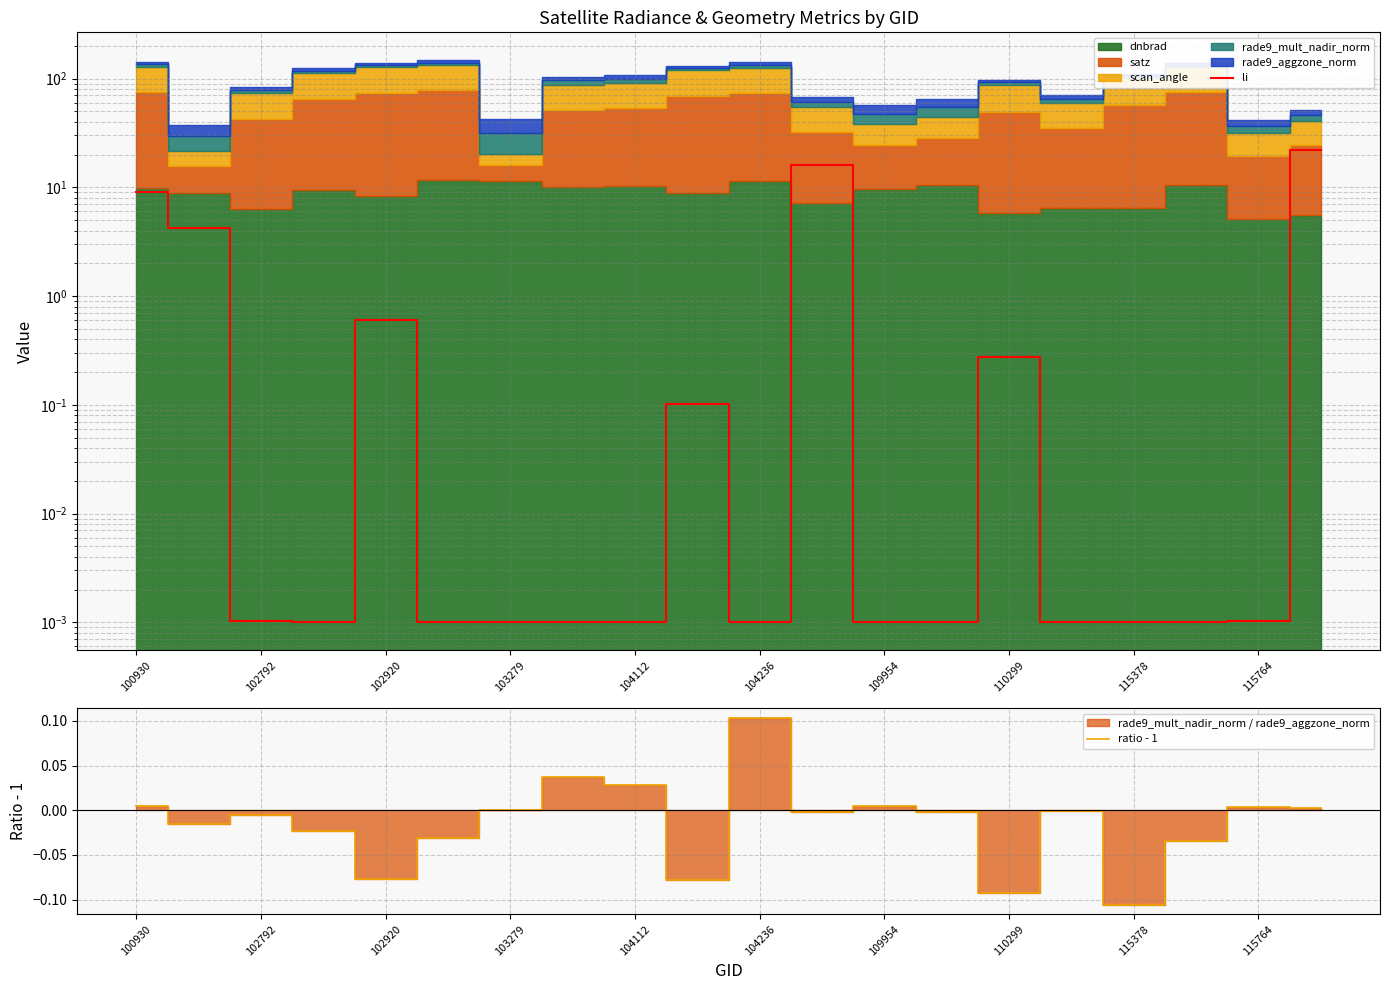

Which category has the highest value in the ratio - 1 series?

104236